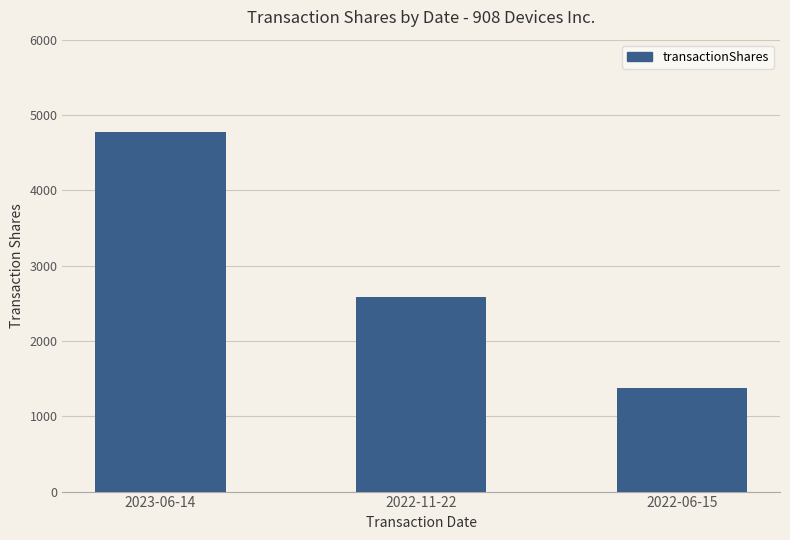

At which label is the value closest to 3075?

2022-11-22